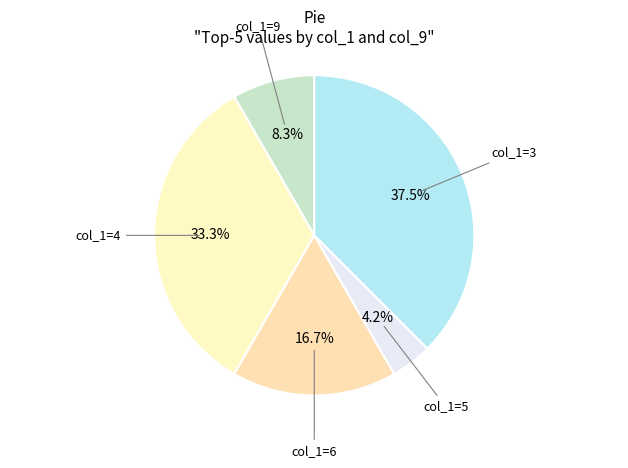

What is the largest slice in the pie chart?

col_1=3